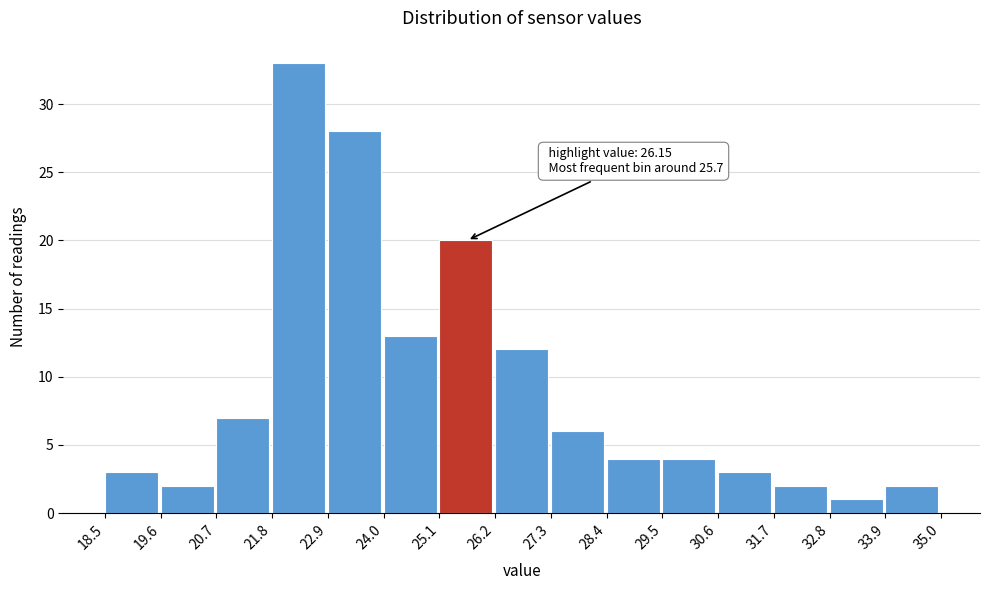

Which range on the x-axis has the tallest bar?

21.8 to 22.9